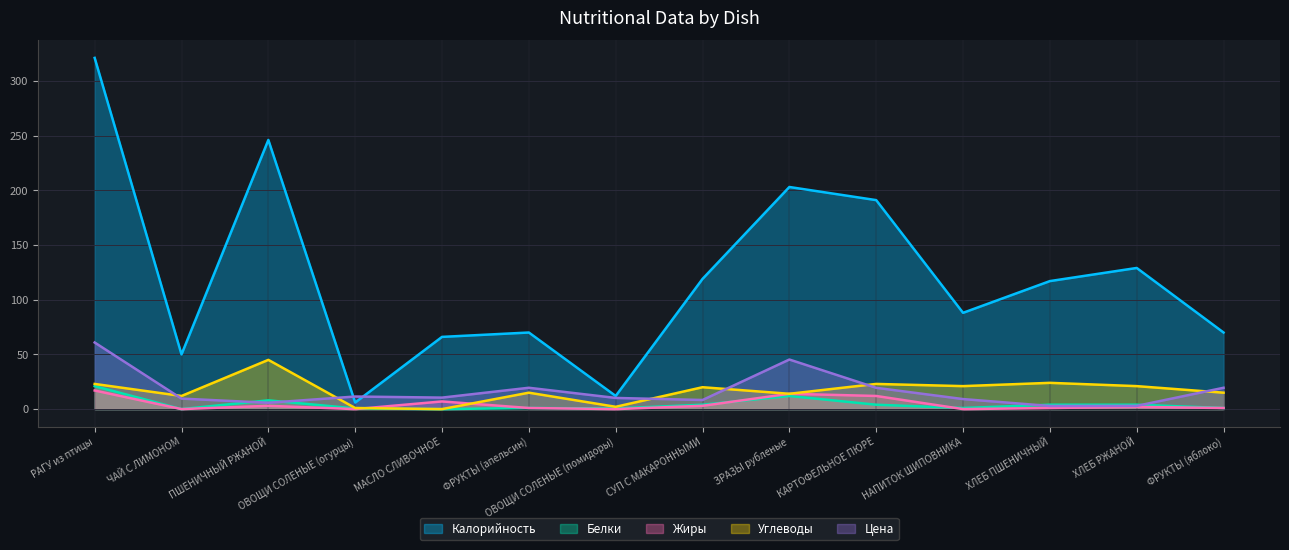

What is the value of the Белки point at the 13th from the left?

4.0